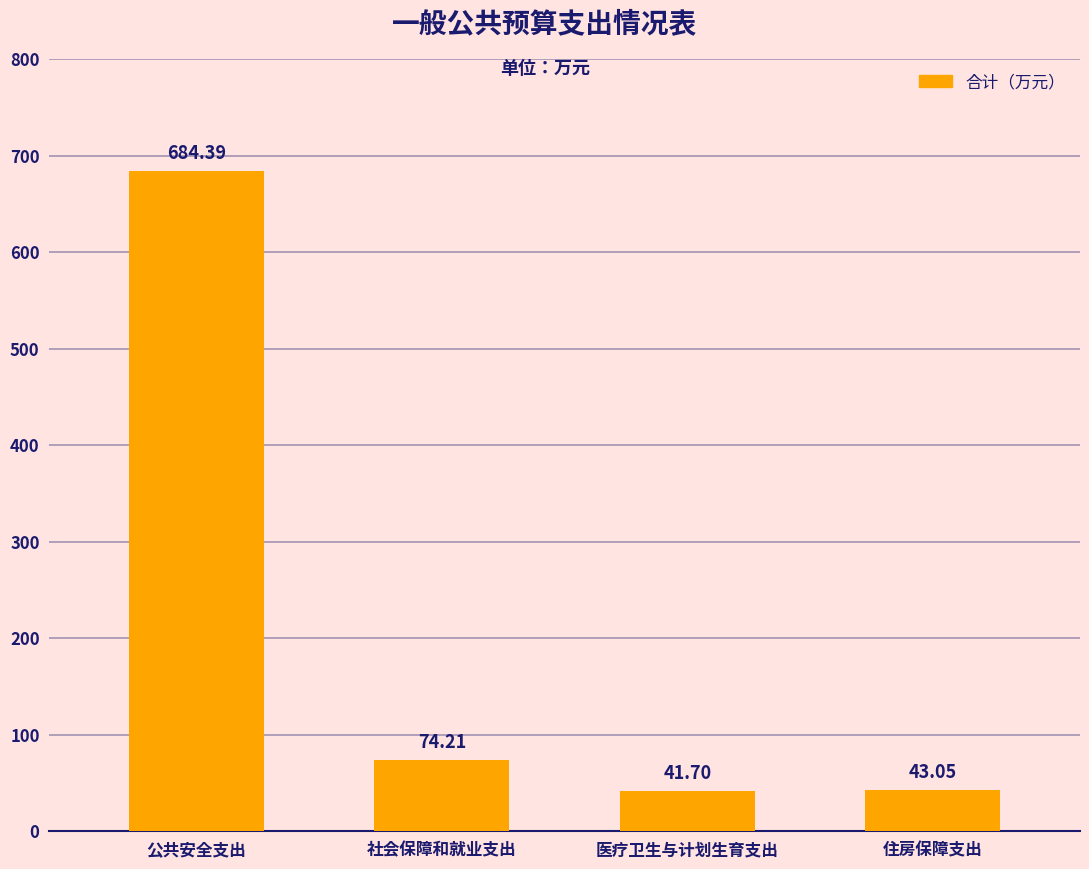

What is the sum of all values?

843.4